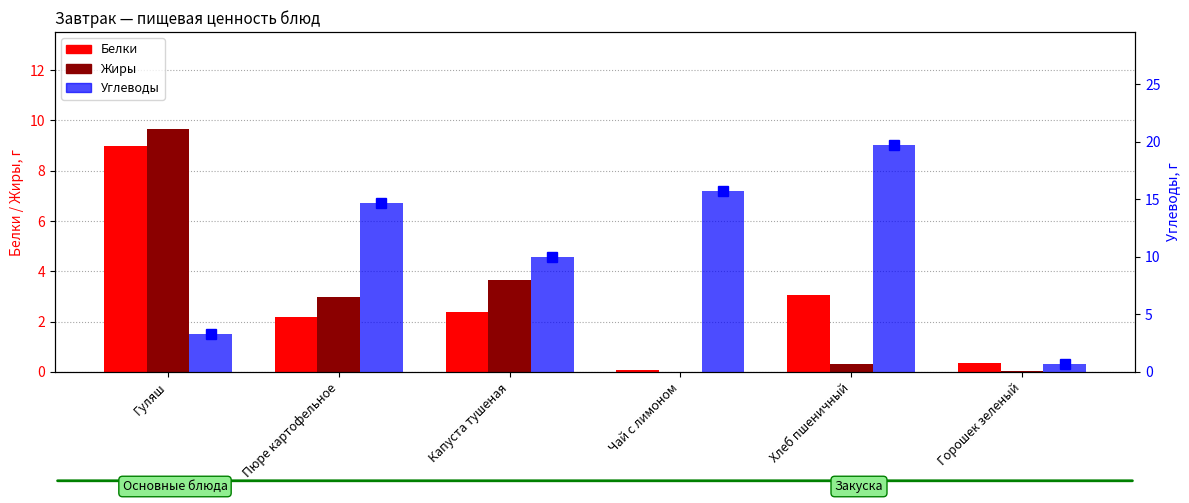

What is the sum of all Углеводы (маркер) values?

64.1